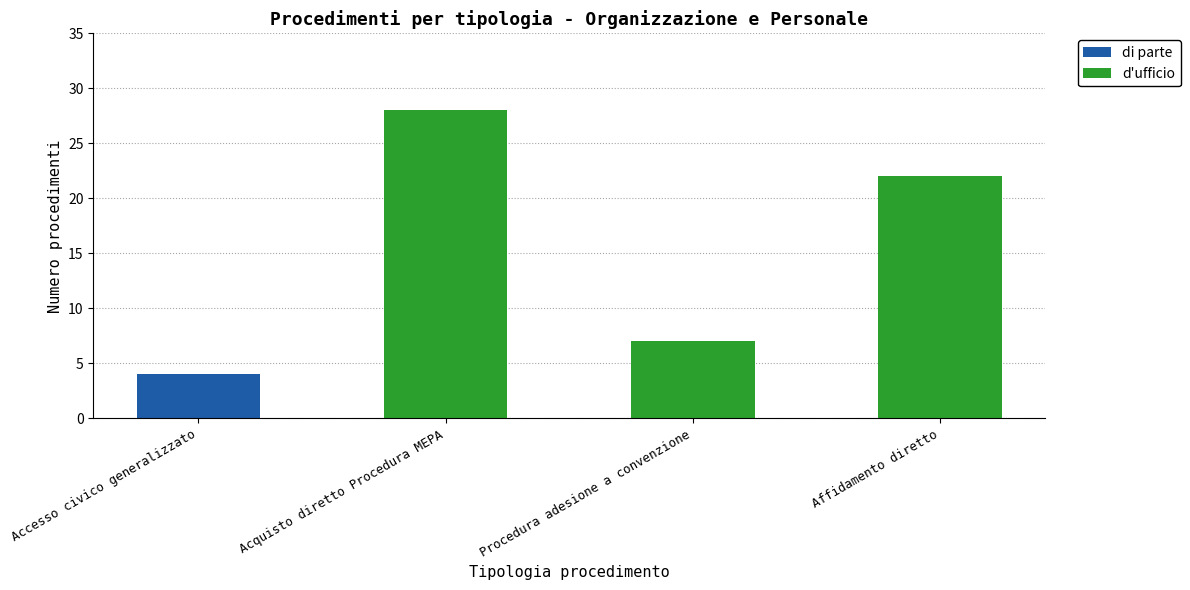

True or false: di parte has a value of -2 at Acquisto diretto Procedura MEPA.

False